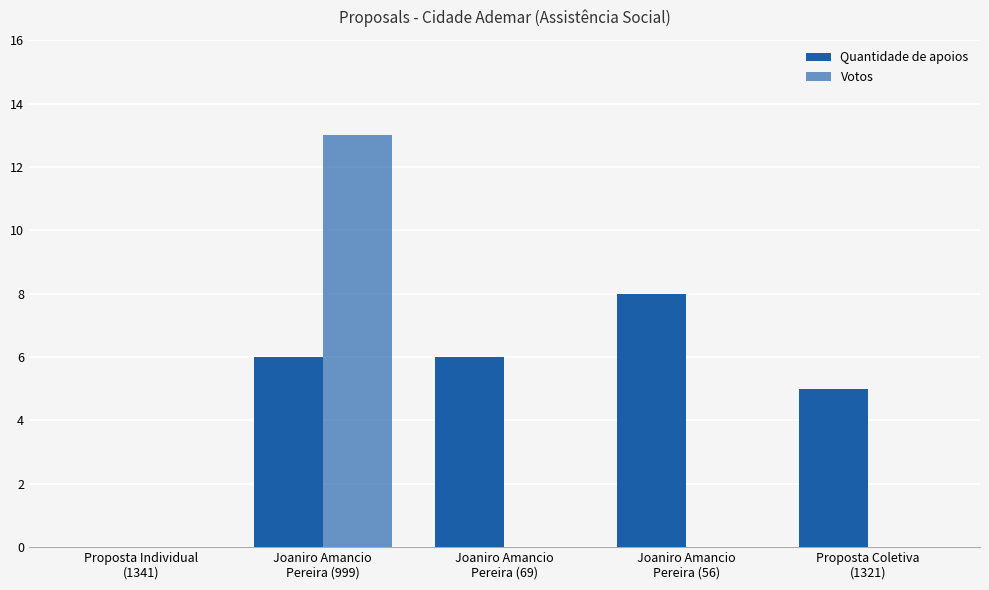

Are the bars horizontal?

No